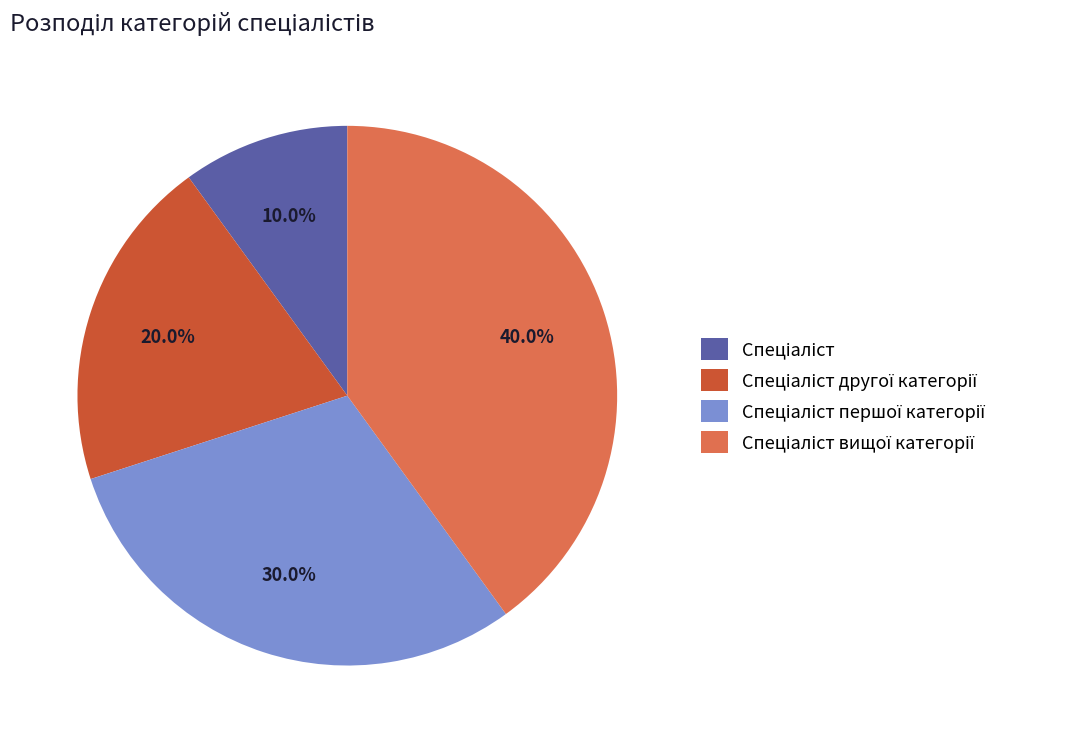

Is there a majority slice in this chart?

No